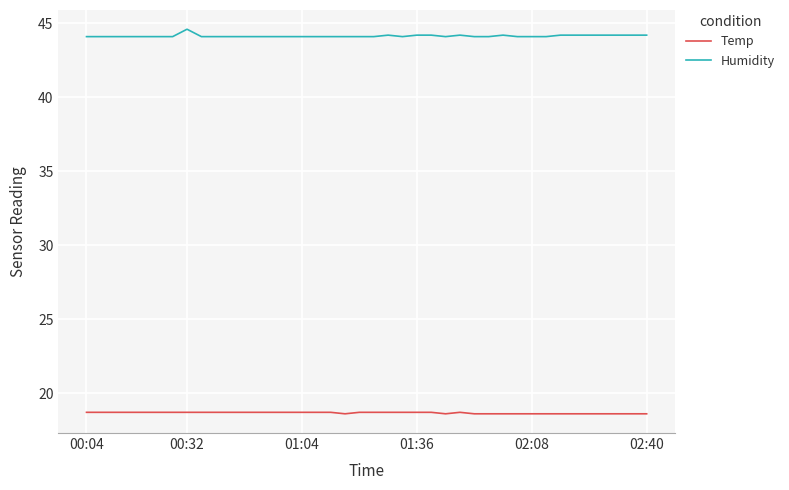

Which series has the largest total across all categories?

Humidity